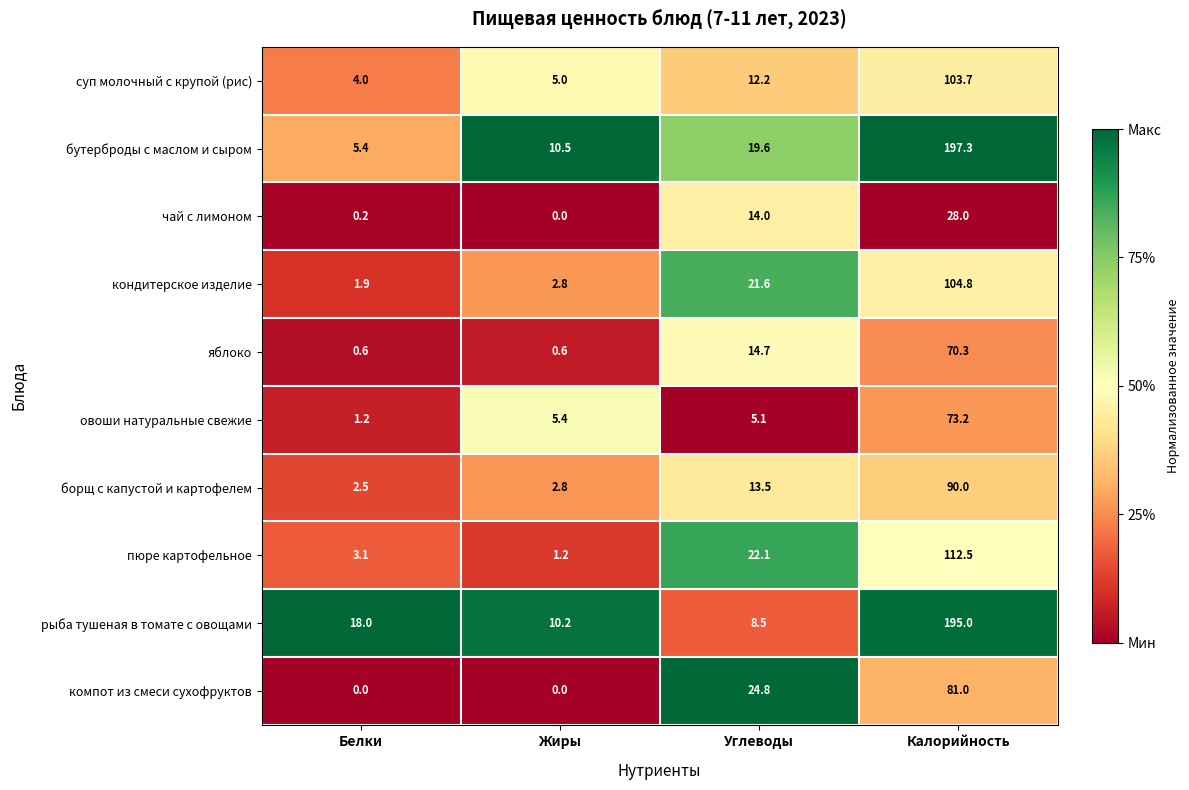

The овоши натуральные свежие series shows 2.0 at Белки. True or false?

False